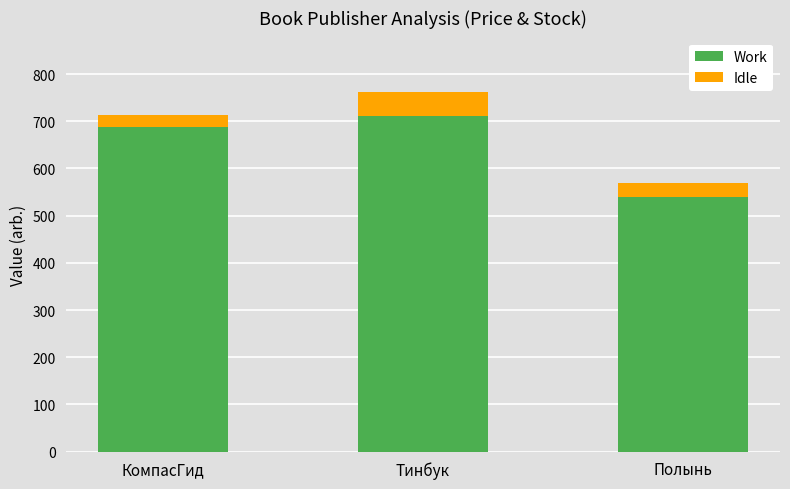

Where is Work nearest to the value 626?

КомпасГид